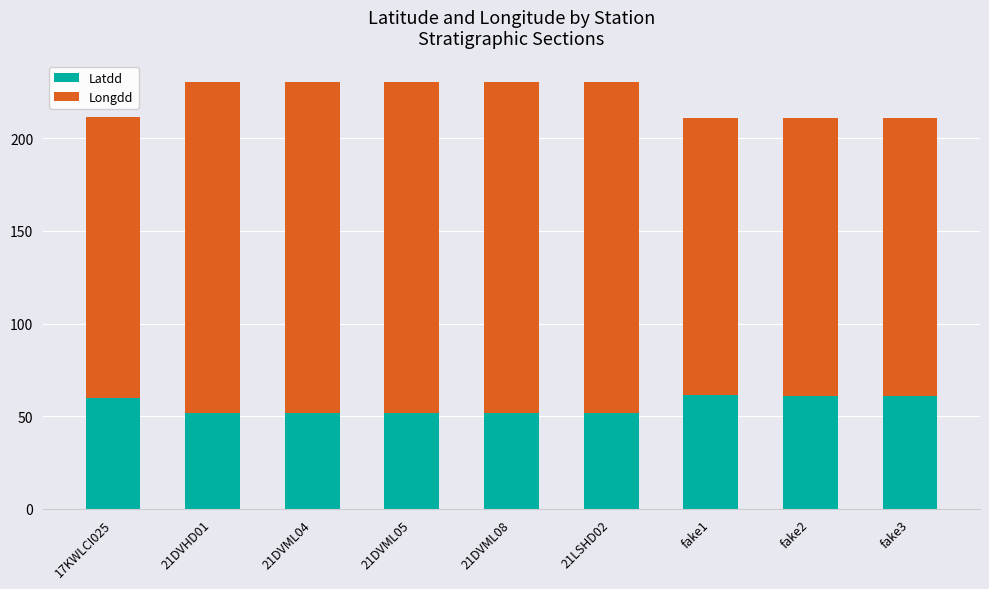

What is the sum of all Latdd values?

503.1